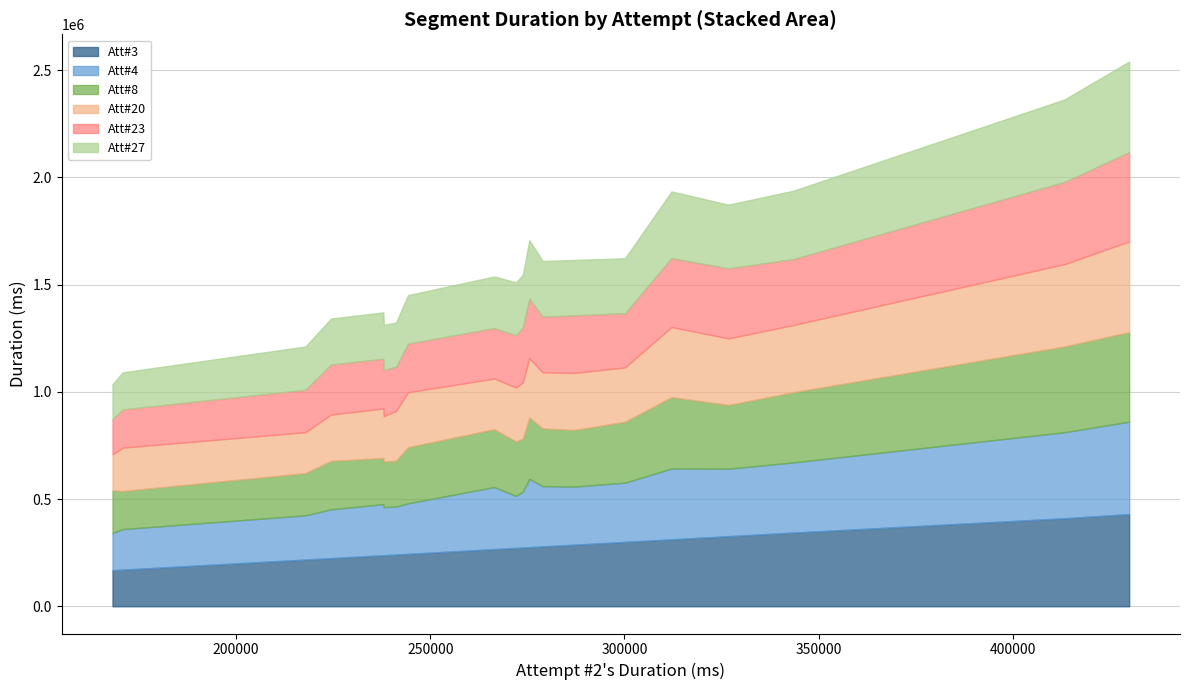

How many data points in Attempt #8's Duration (ms) are less than 264220?

10